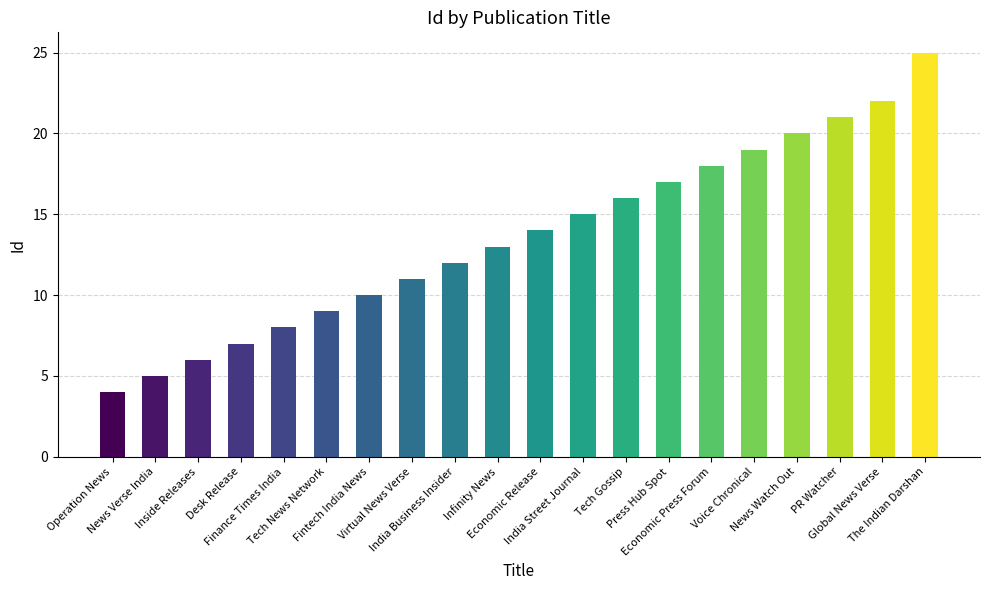

Rank the categories by value from lowest to highest.

Operation News, News Verse India, Inside Releases, Desk Release, Finance Times India, Tech News Network, Fintech India News, Virtual News Verse, India Business Insider, Infinity News, Economic Release, India Street Journal, Tech Gossip, Press Hub Spot, Economic Press Forum, Voice Chronical, News Watch Out, PR Watcher, Global News Verse, The Indian Darshan